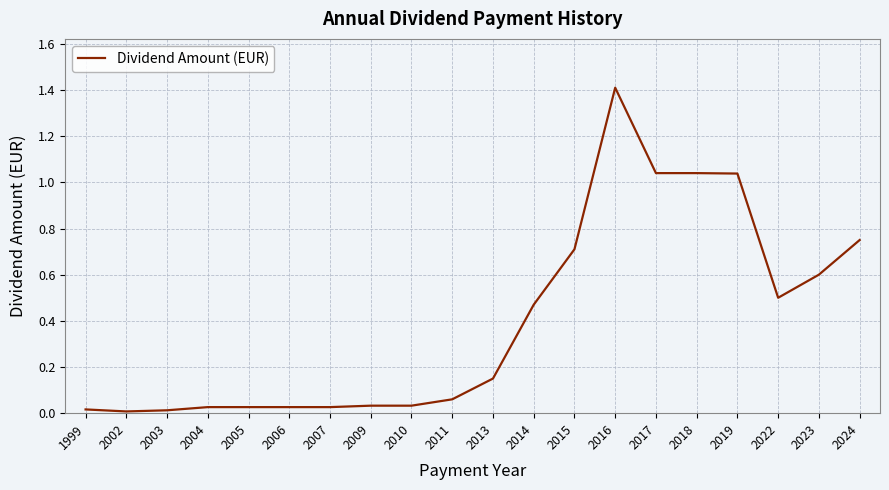

What is the change in value from 2016 to 2023?

-0.8